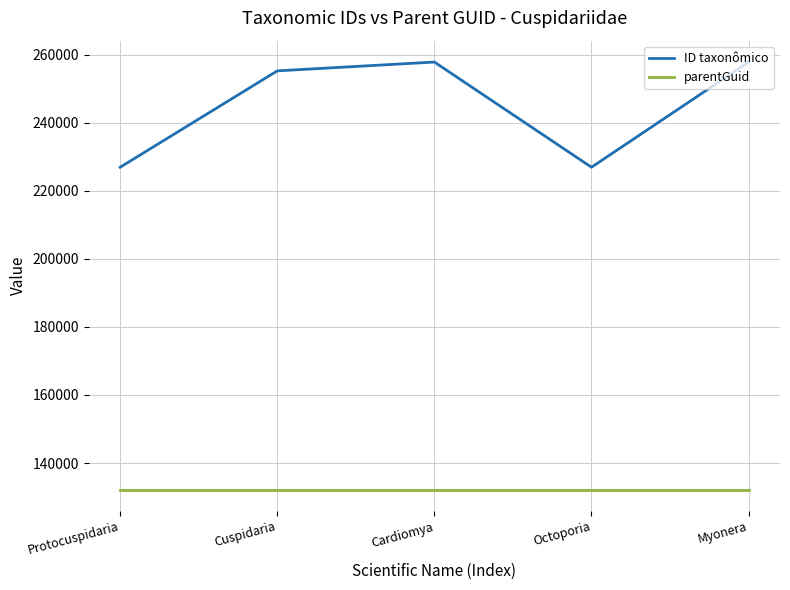

True or false: ID taxonômico has a value of 226975 at Octoporia.

True